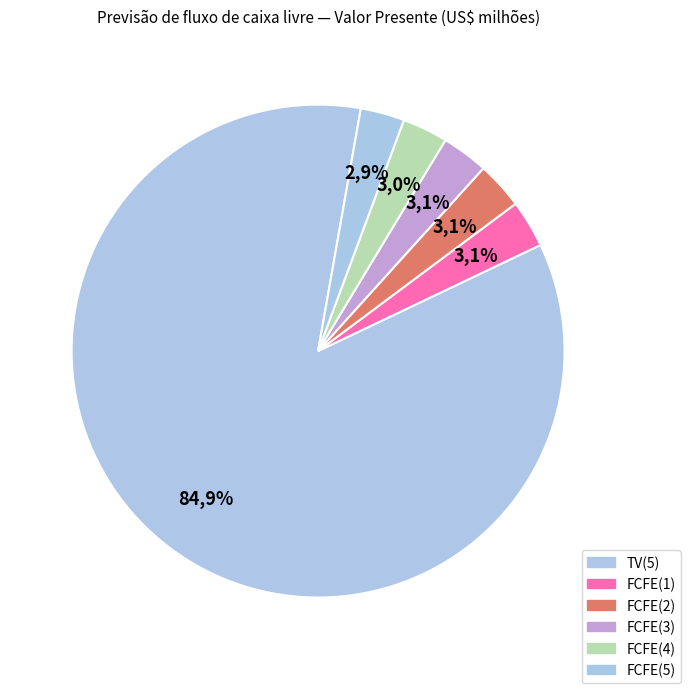

True or false: FCFE(3) accounts for 1% of the total.

False